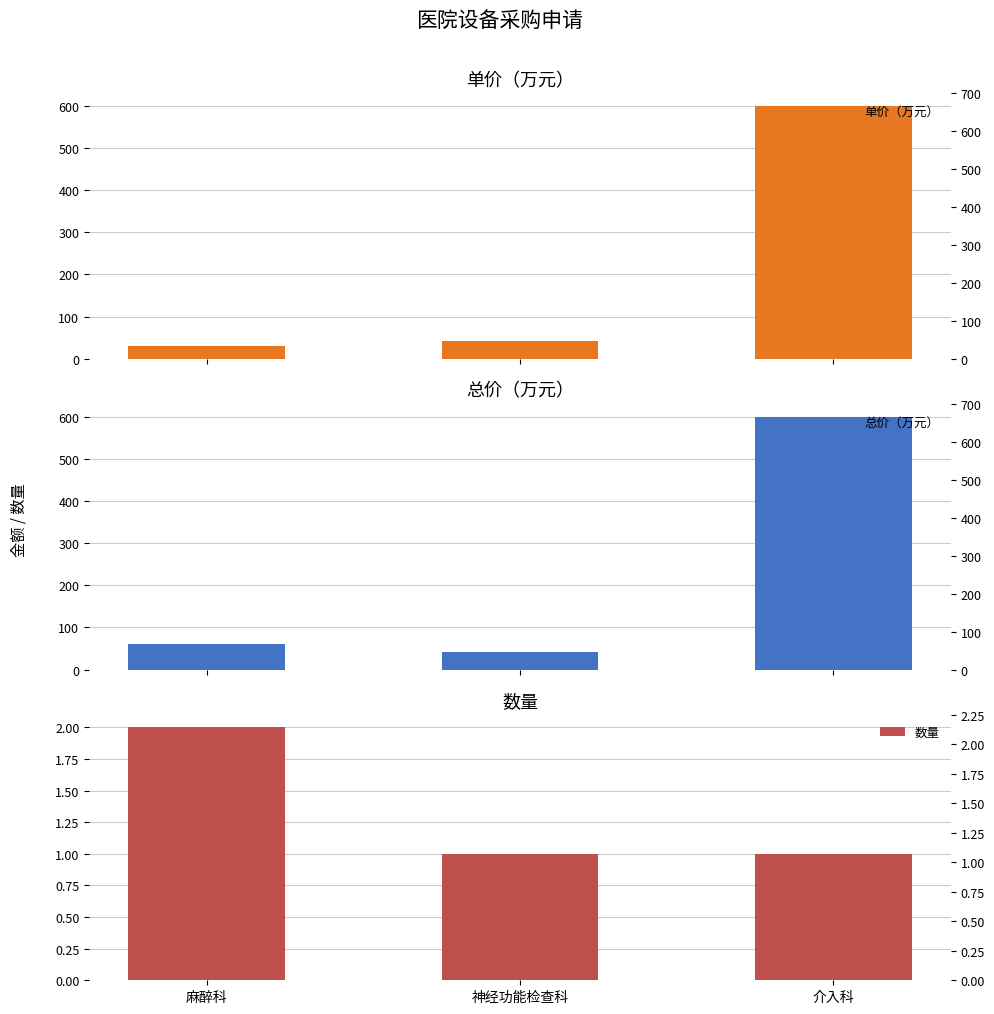

At which category does the chart reach its minimum across all series?

神经功能检查科